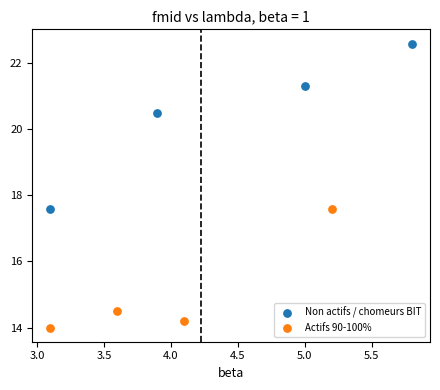

Which series contains the highest Y value?

Non actifs / chomeurs BIT